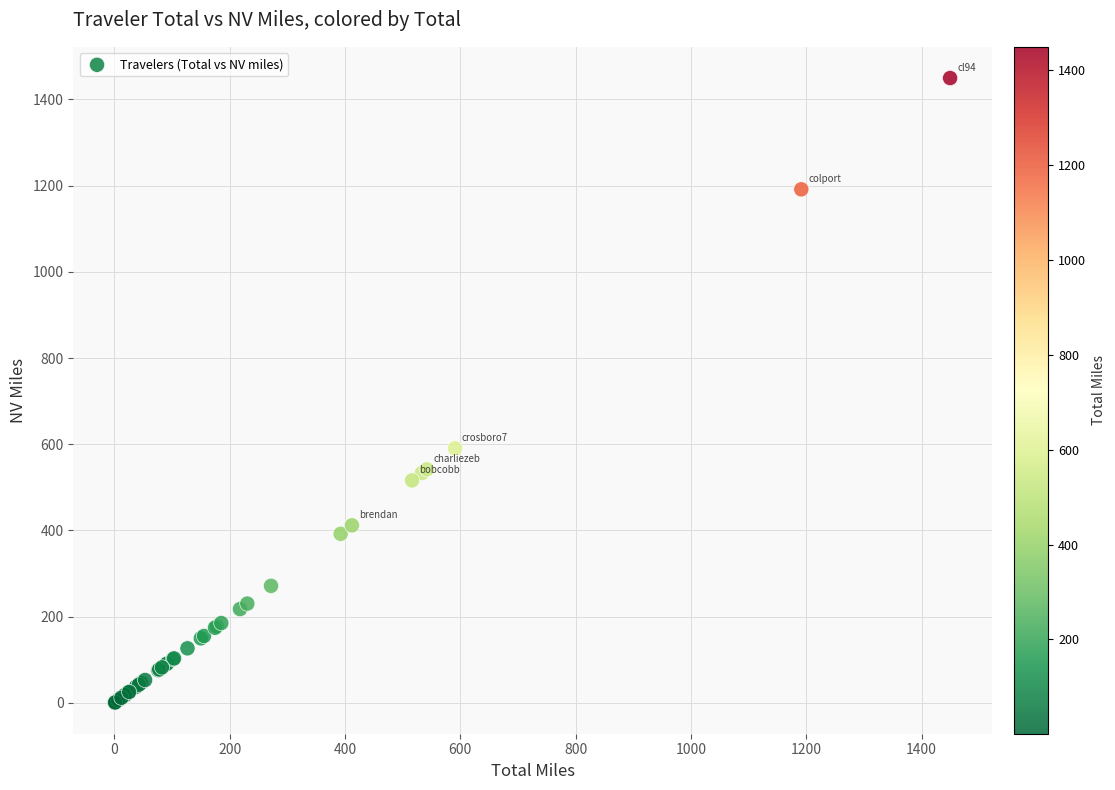

What Y value in the scatter plot is closest to 725?

590.7